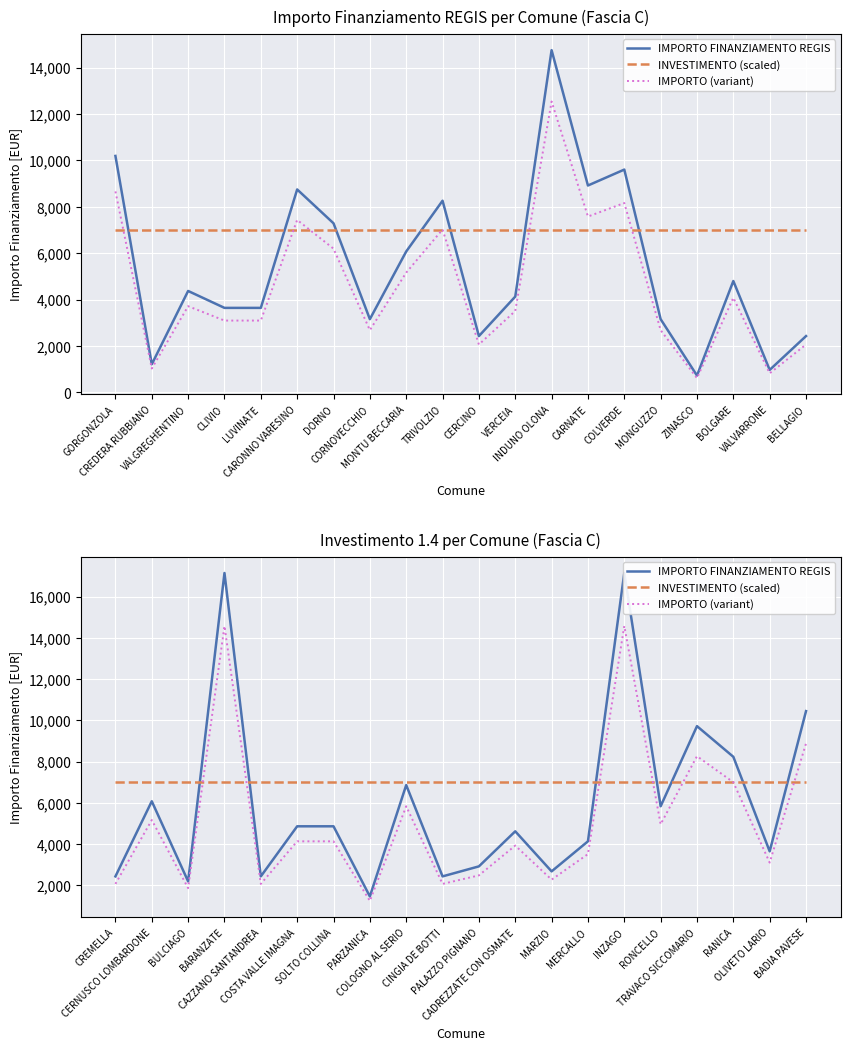

What is the greatest value displayed?

17150.0